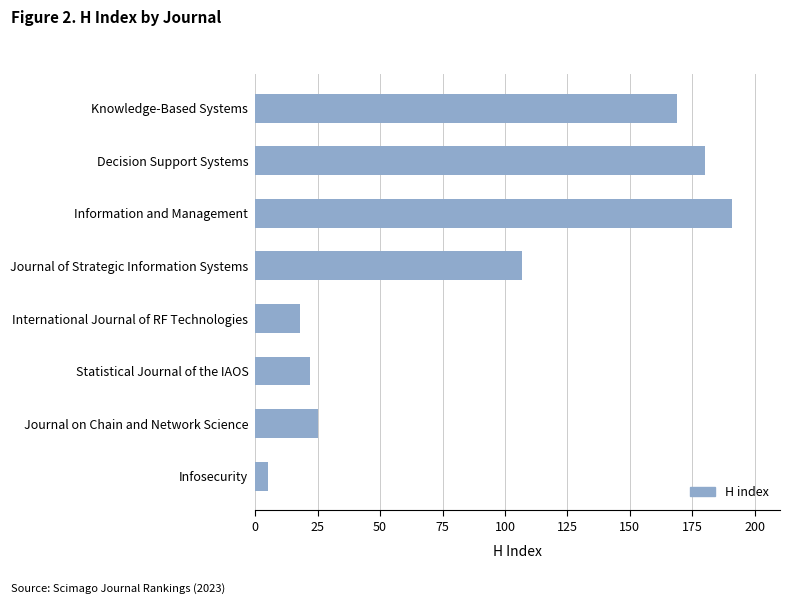

Reading bottom to top, extract all data points from this chart.

Infosecurity=5	Journal on Chain and Network Science=25	Statistical Journal of the IAOS=22	International Journal of RF Technologies=18	Journal of Strategic Information Systems=107	Information and Management=191	Decision Support Systems=180	Knowledge-Based Systems=169